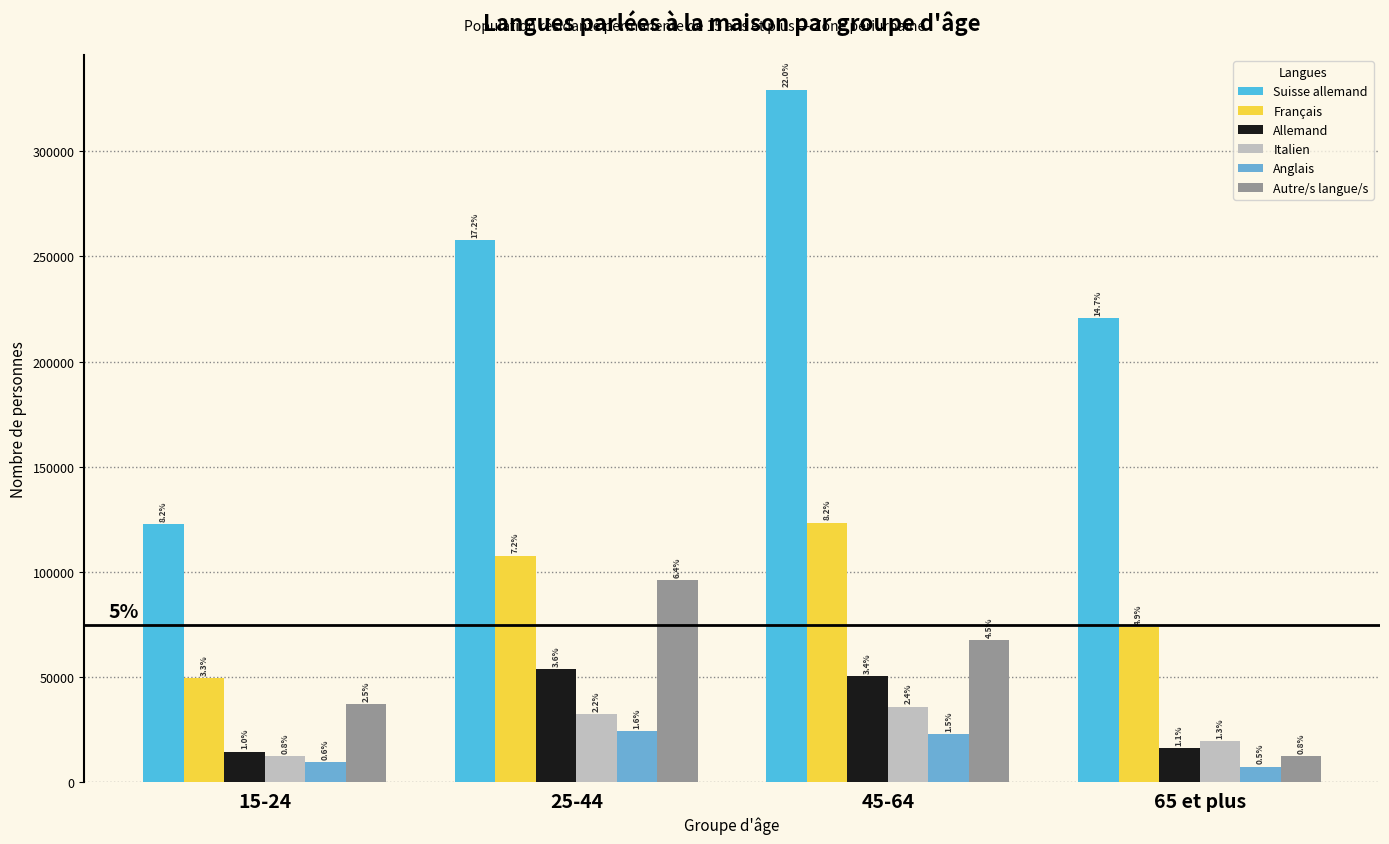

What is the average value of the Suisse allemand series?

232606.8